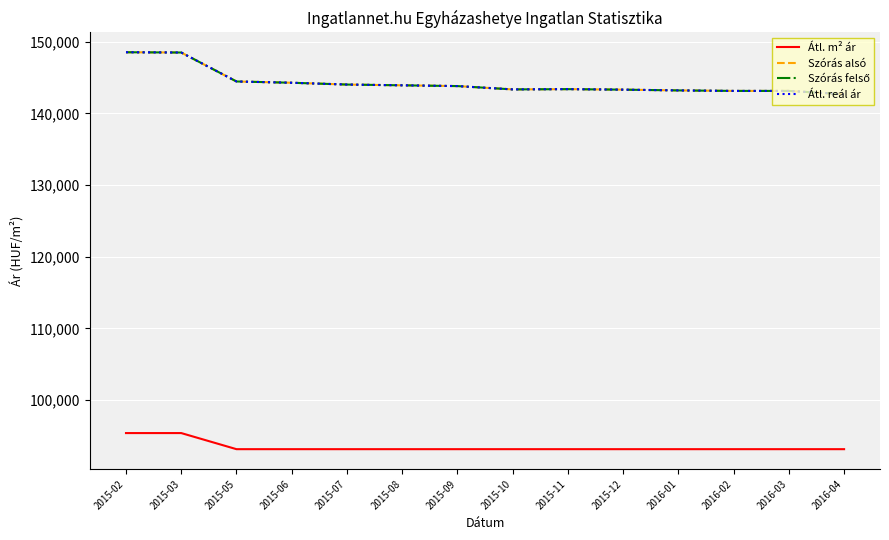

True or false: Szórás alsó and Átl. m² ár cross at least once.

False